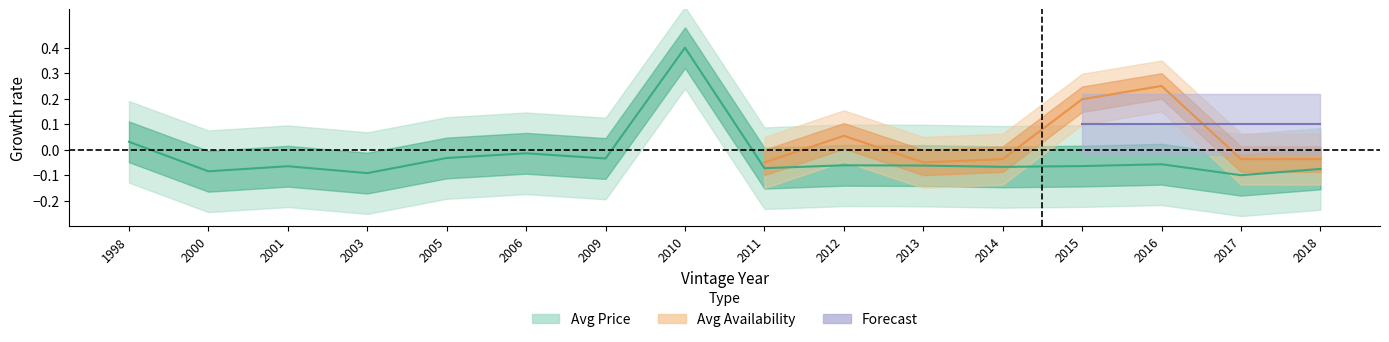

What is the sum of the values at 2010 and 2005?

0.4